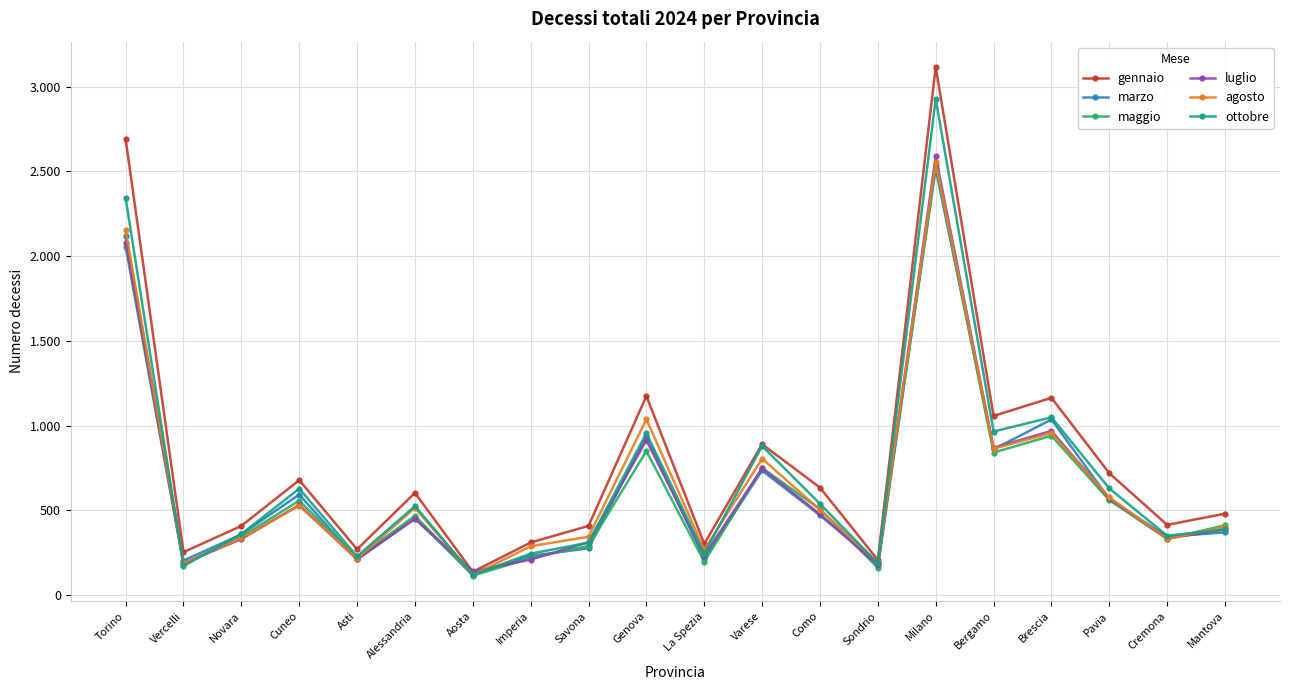

What is the sum of the agosto values at Mantova and Sondrio?

598